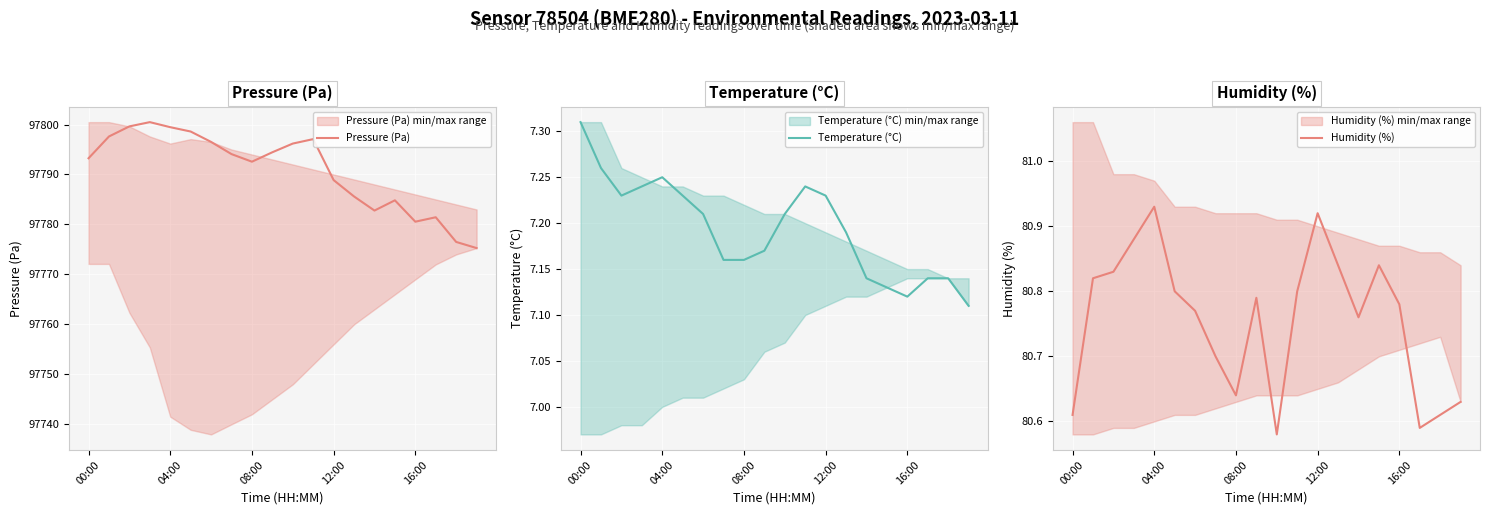

What is the lowest value of the Pressure (Pa) series?

97775.3